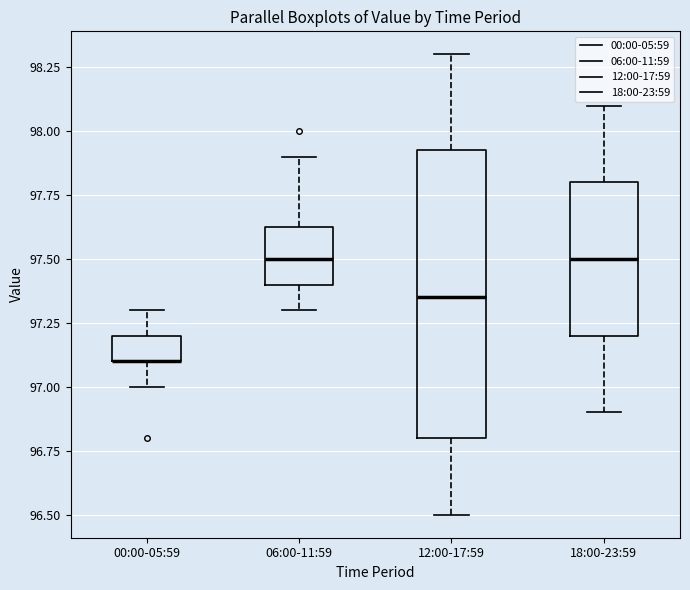

Which box is the tallest, from its lower edge to its upper edge?

12:00-17:59